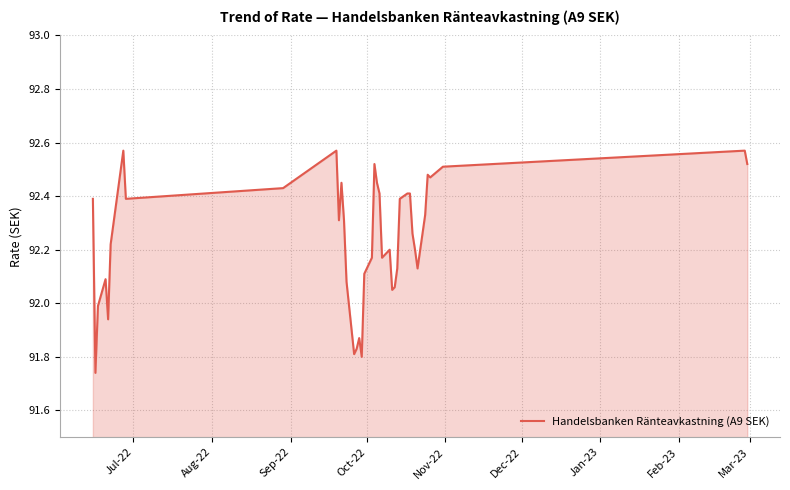

What is the difference between the maximum and minimum values?

0.8